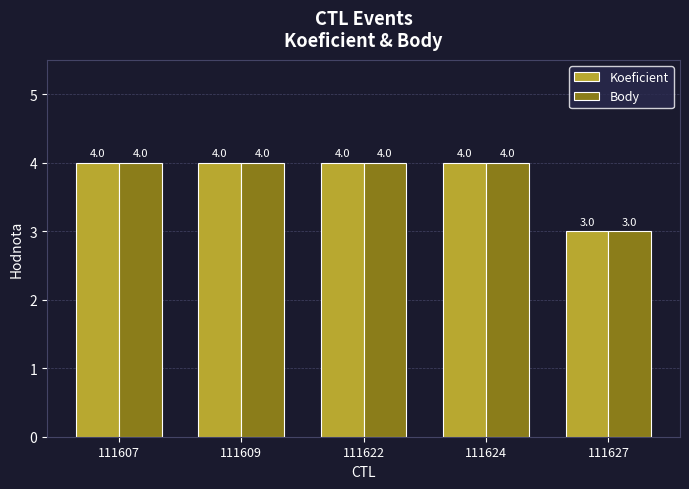

How many Body values are between 4 and 5?

4